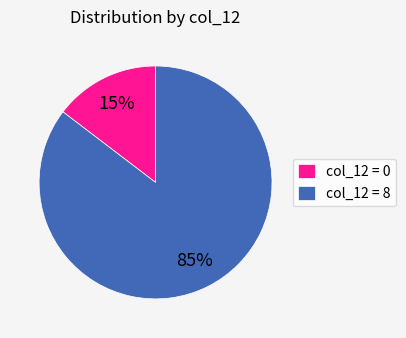

Which slice is the largest?

col_12 = 8